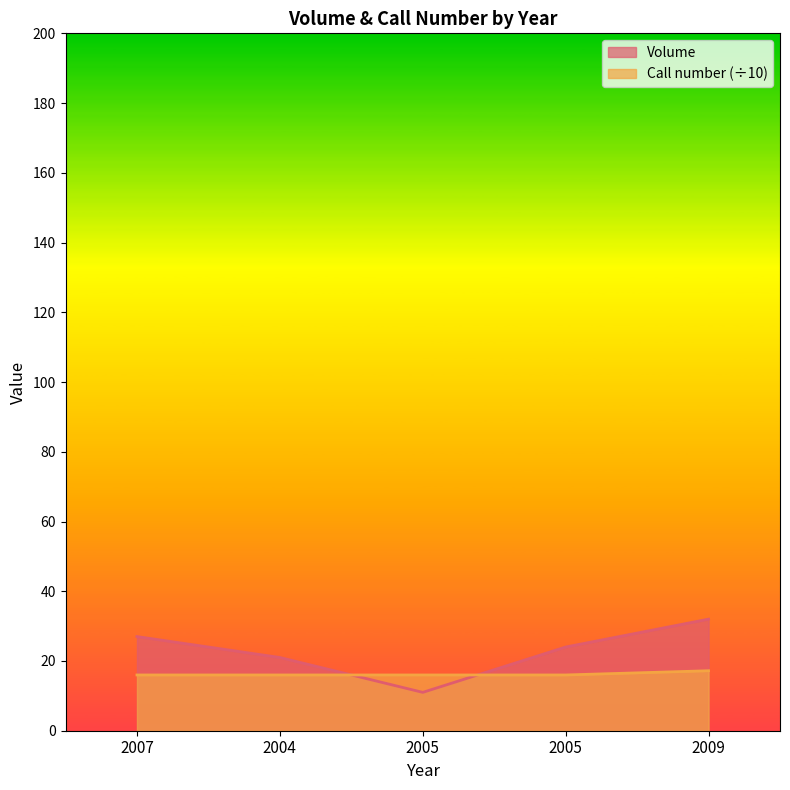

What is the label of the 1st point from the left?

2007